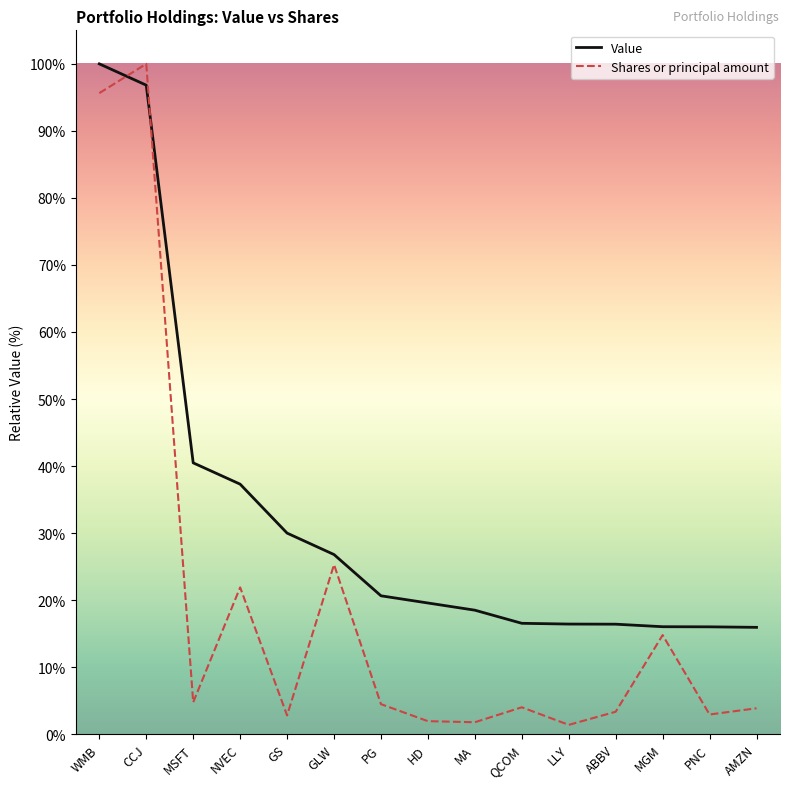

At which category does Shares or principal amount reach its first local valley?

MSFT